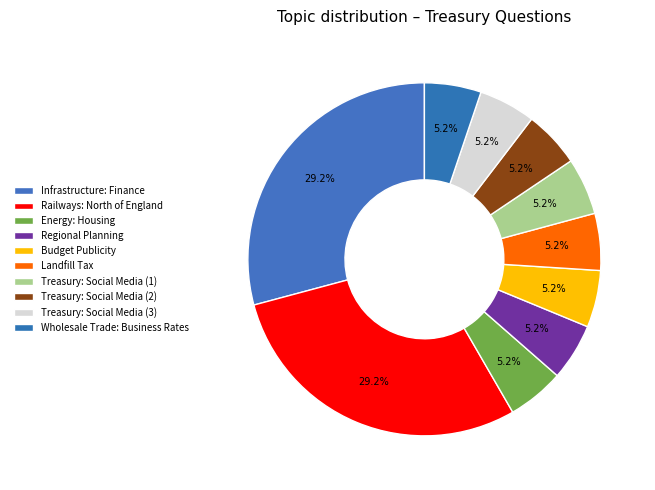

Which has a higher value, Railways: North of England or Landfill Tax?

Railways: North of England